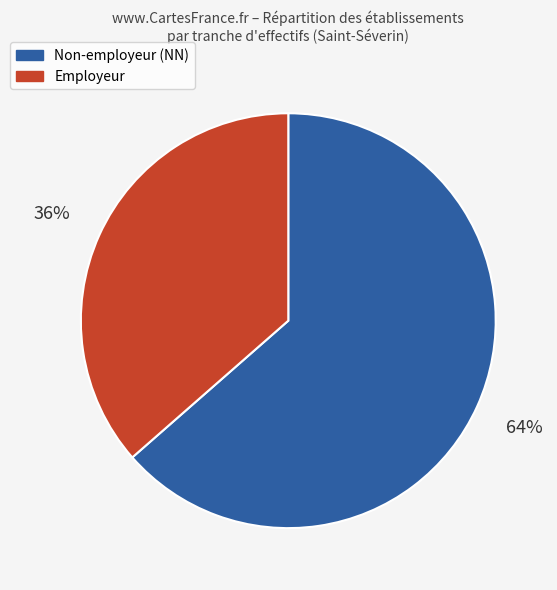

Is there a majority slice in this chart?

Yes